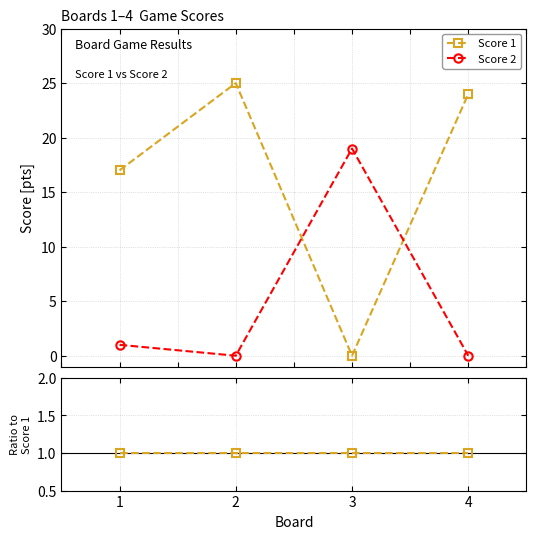

In Score 2, how many points are lower than both neighbors (excluding endpoints)?

1